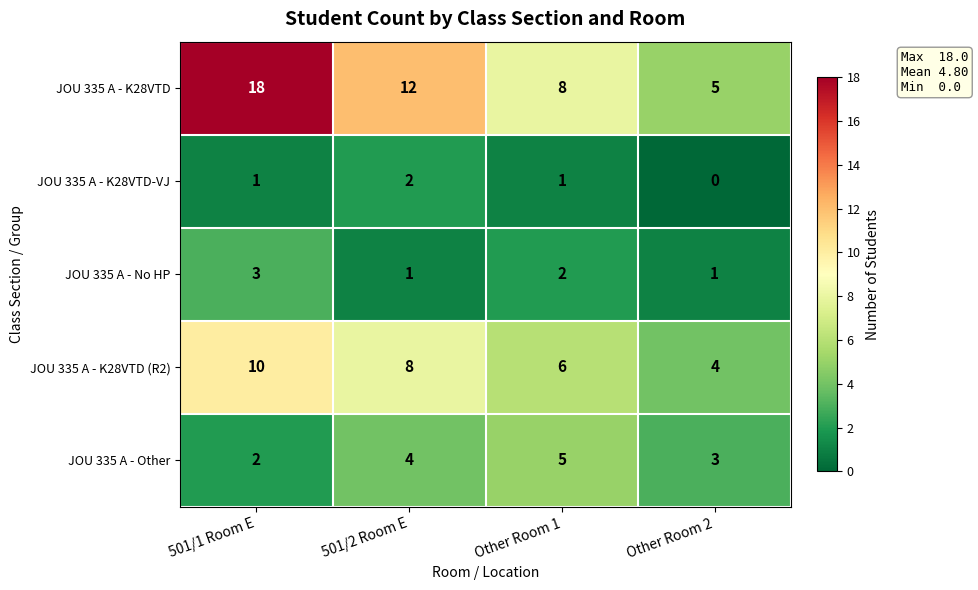

At 501/1 Room E, list the series in order from largest to smallest.

JOU 335 A - K28VTD, JOU 335 A - K28VTD (R2), JOU 335 A - No HP, JOU 335 A - Other, JOU 335 A - K28VTD-VJ